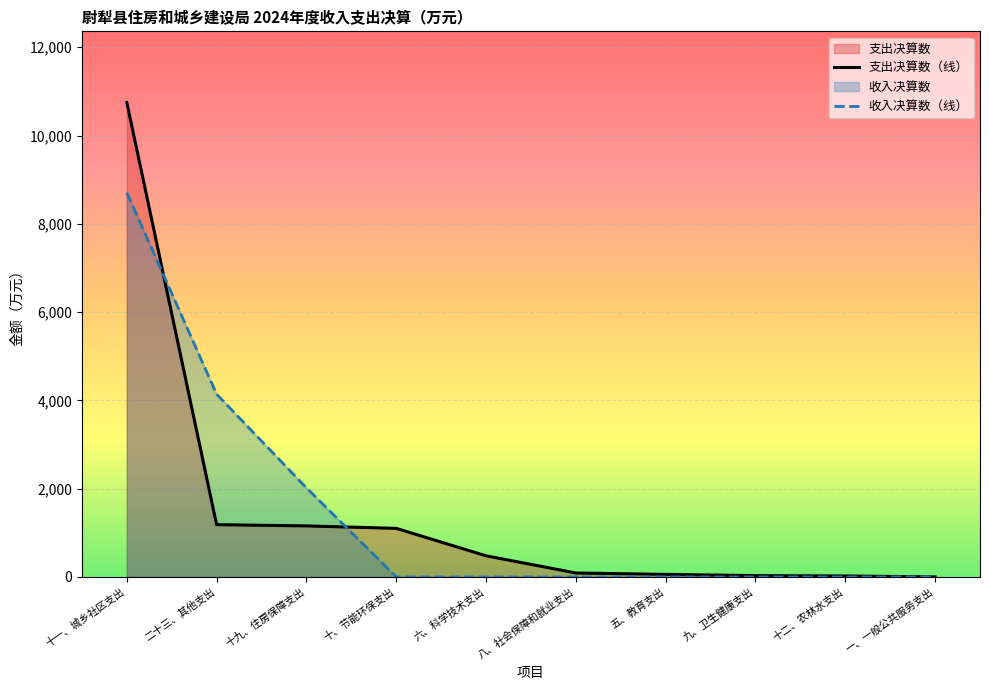

Between 一、一般公共服务支出 and 九、卫生健康支出, which is larger?

九、卫生健康支出